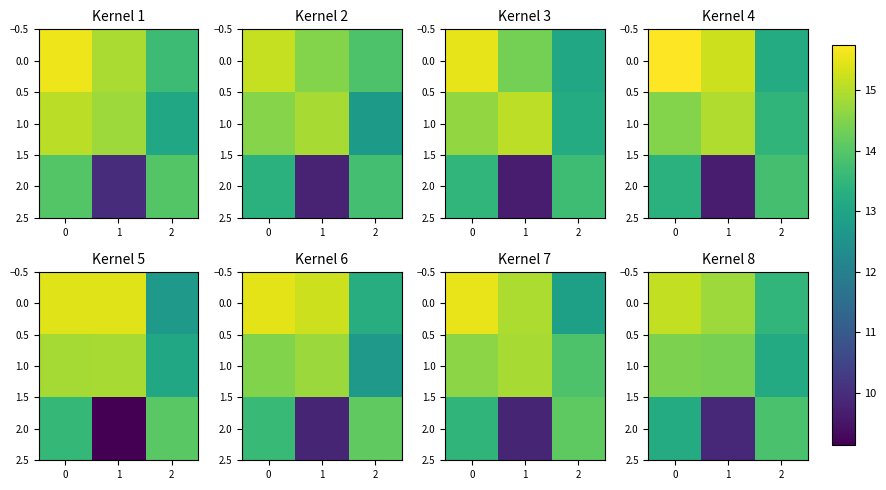

Is the value of 2.0 at 0 greater than the value of 1.0 at 1?

No